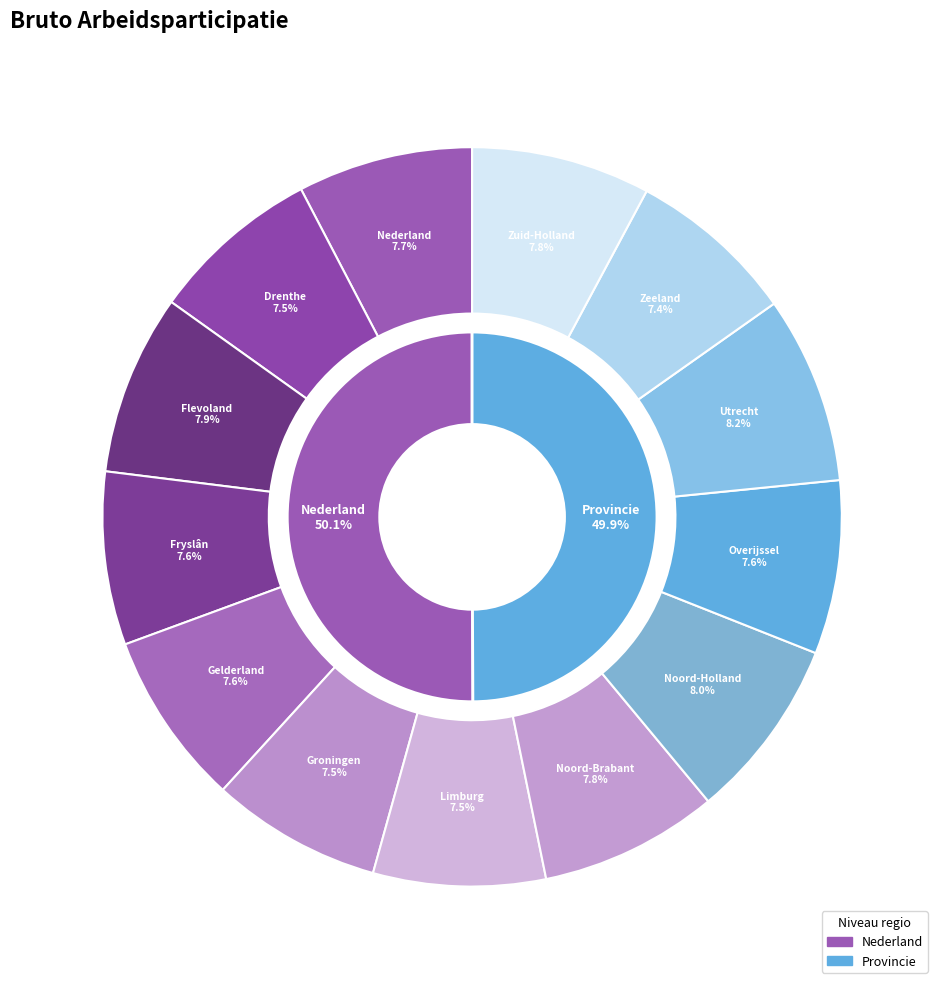

Count the number of slices in the pie.

13